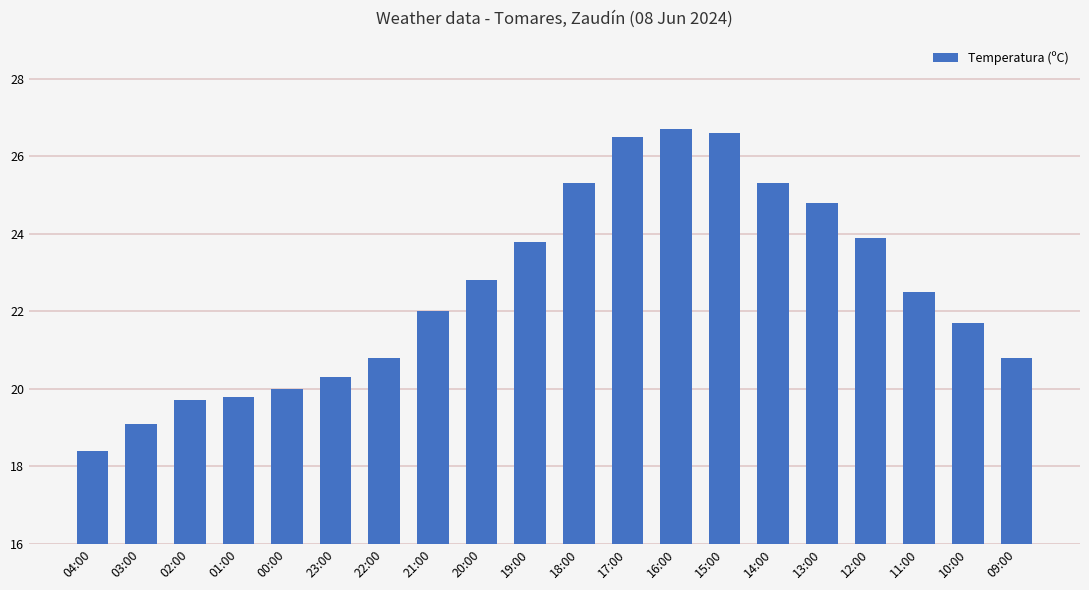

Is it true that the value at 09:00 is 20.8?

True